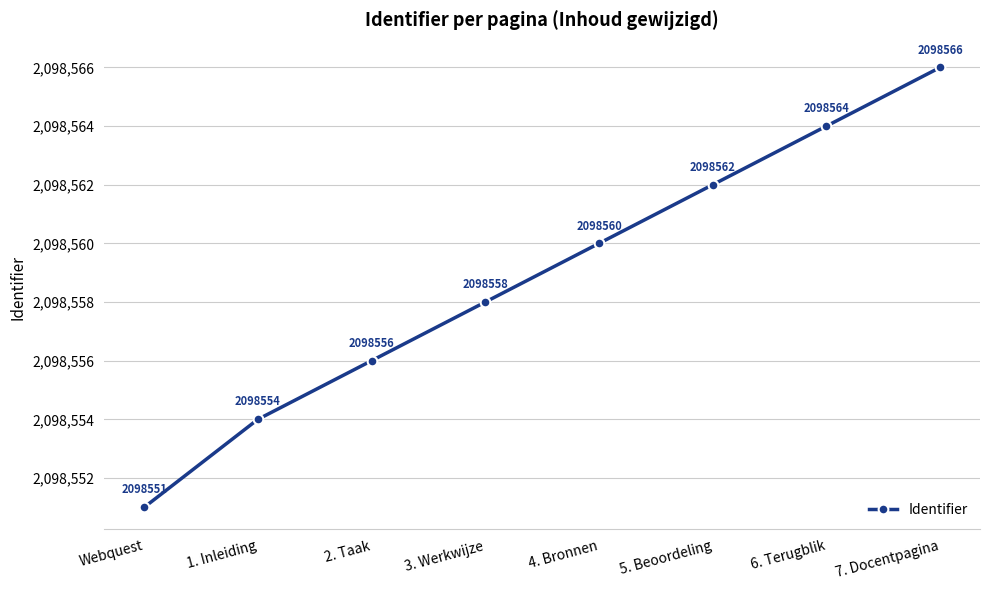

Between 2. Taak and 7. Docentpagina, which is larger?

7. Docentpagina